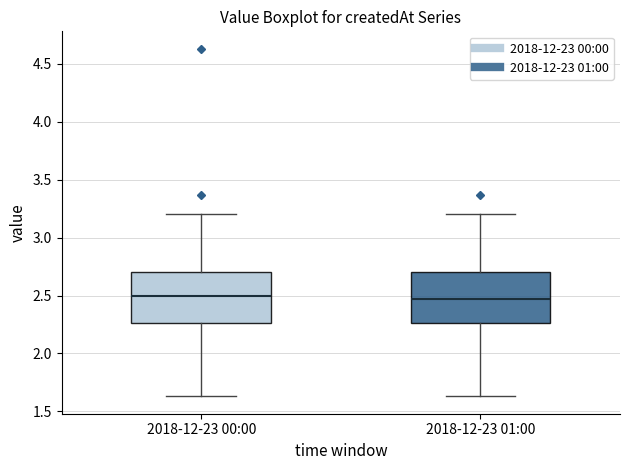

Reading left to right, read every box against the y-axis: the position of its median line, the range the box covers, and the ends of its whiskers. The values are not printed on the chart, so give them approximately, as read against the axis.

2018-12-23 00:00: median 2.50, box 2.25 to 2.70, whiskers 1.65 to 3.20
2018-12-23 01:00: median 2.45, box 2.25 to 2.70, whiskers 1.65 to 3.20